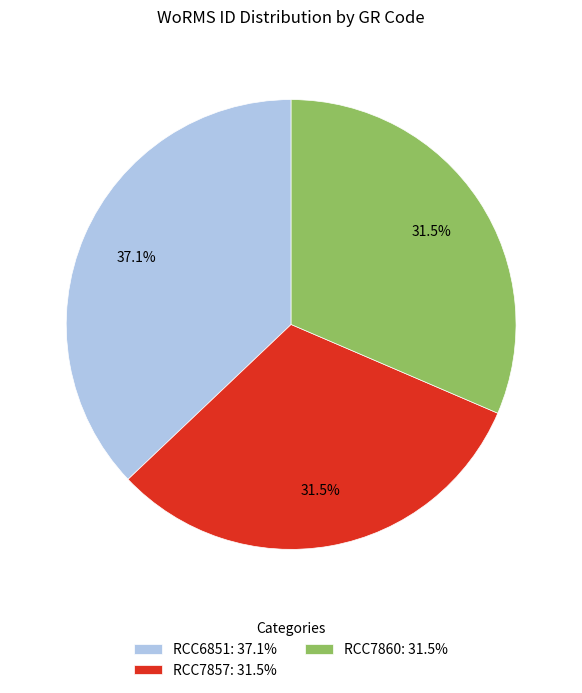

Does any single category account for the majority?

No